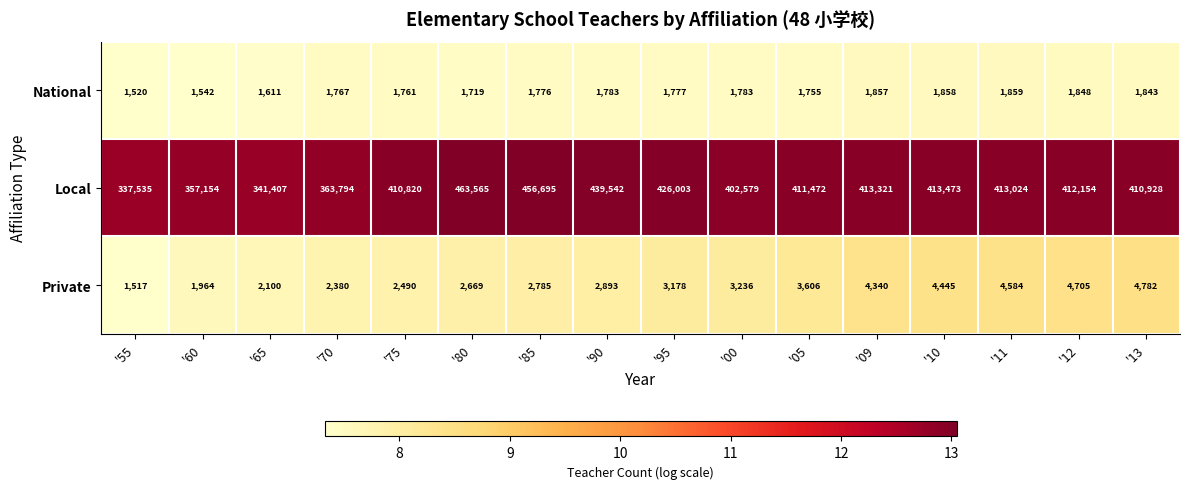

What is the lowest value of the Local series?

337535